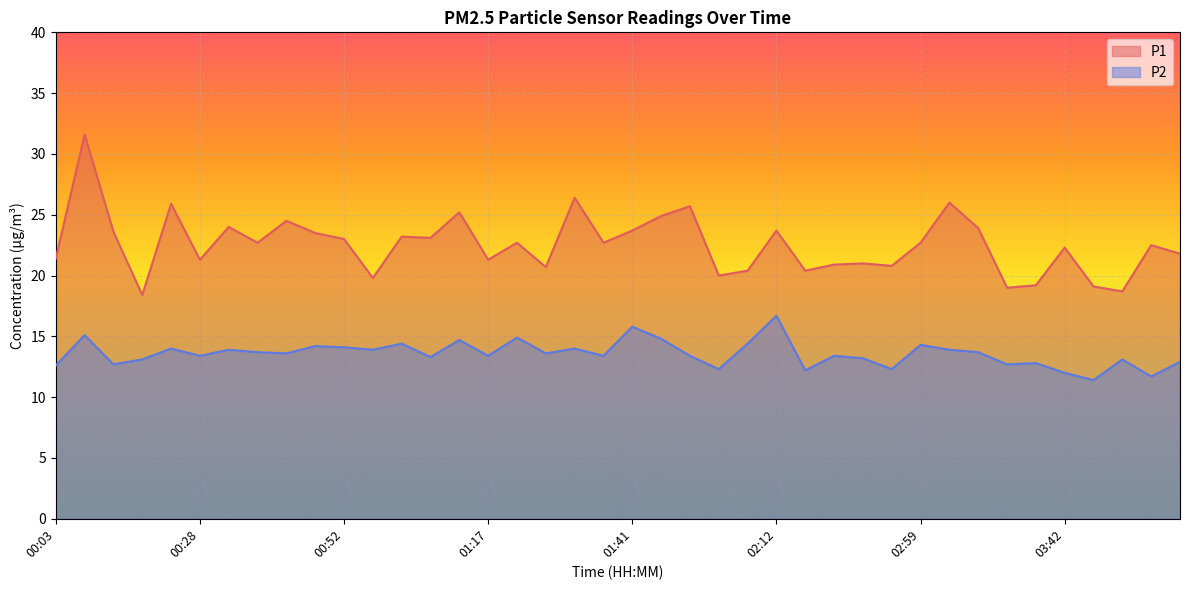

At which category does the chart reach its peak across all series?

00:08